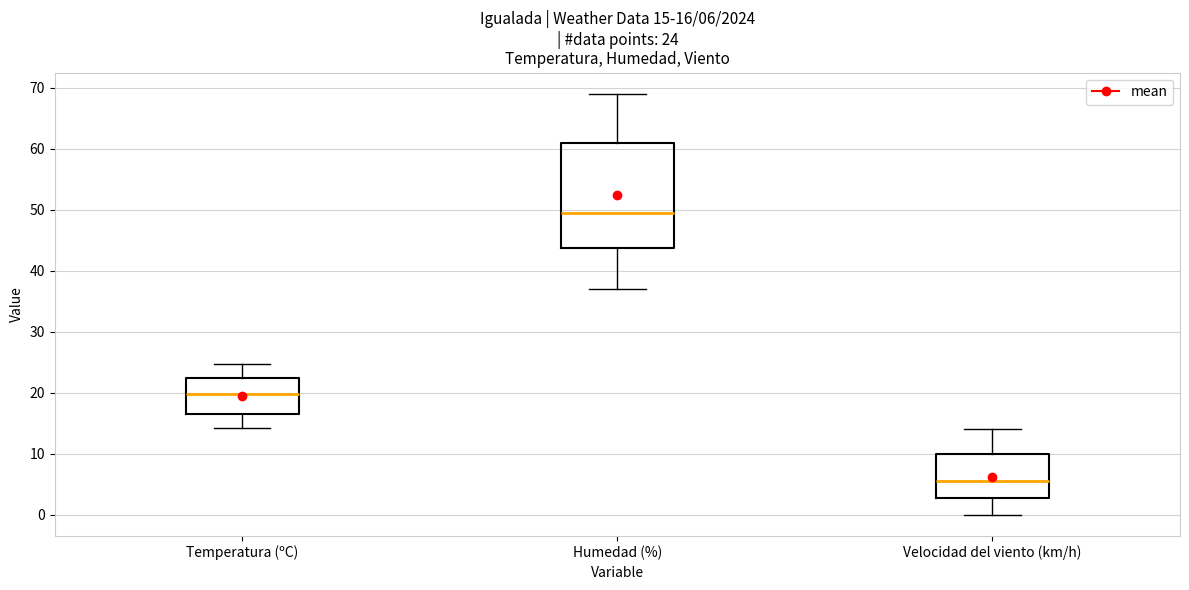

Which box's median line is the highest?

Humedad (%)